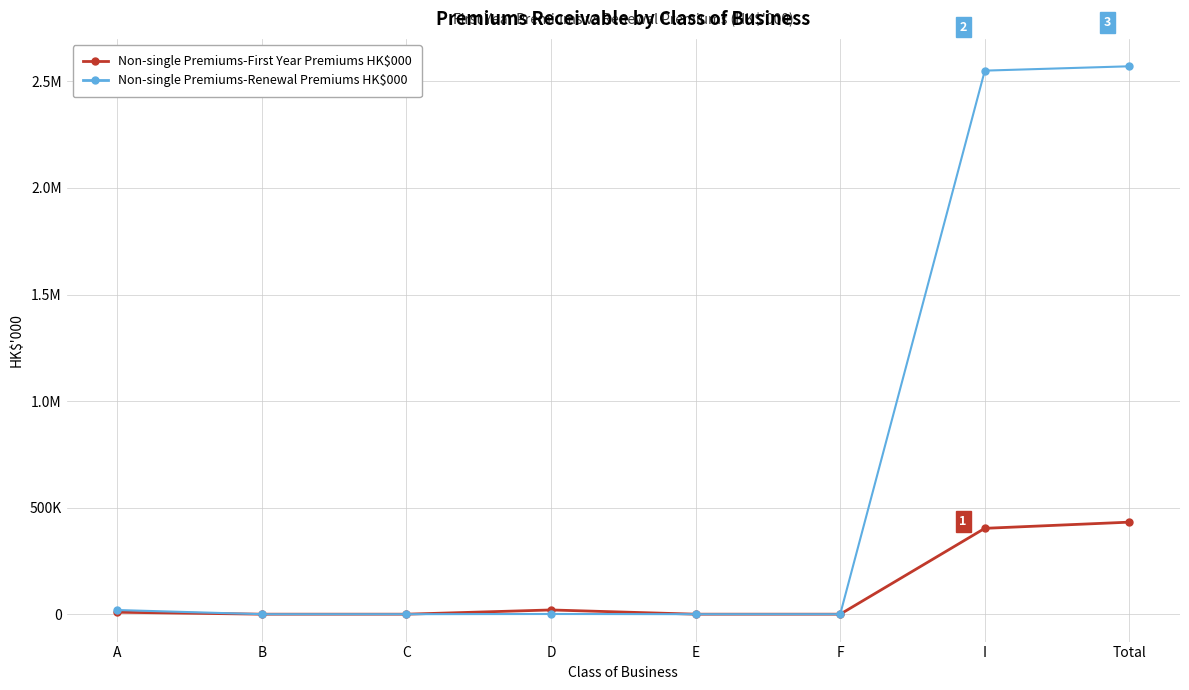

Reading right to left, what are all the values shown in this chart?

Non-single Premiums-First Year Premiums HK$000: Total=431900	I=402898	F=0	E=0	D=19861	C=0	B=0	A=9141
Non-single Premiums-Renewal Premiums HK$000: Total=2570945	I=2550544	F=0	E=0	D=898	C=0	B=0	A=19503